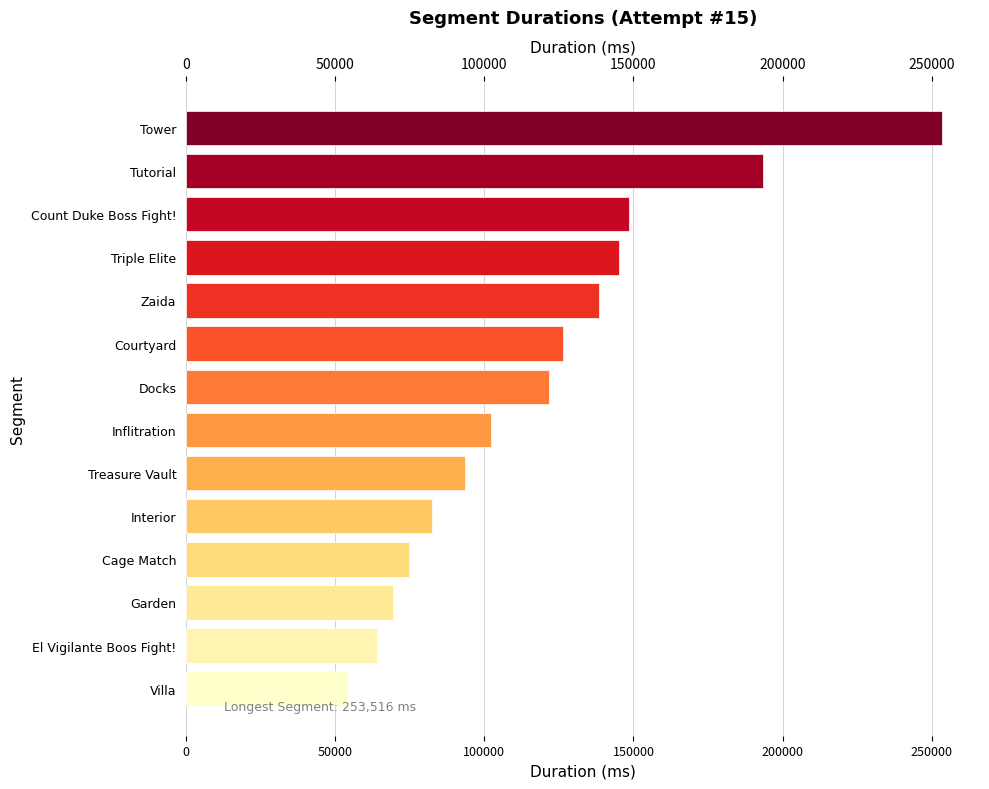

True or false: the data shows 82583 at Interior.

True